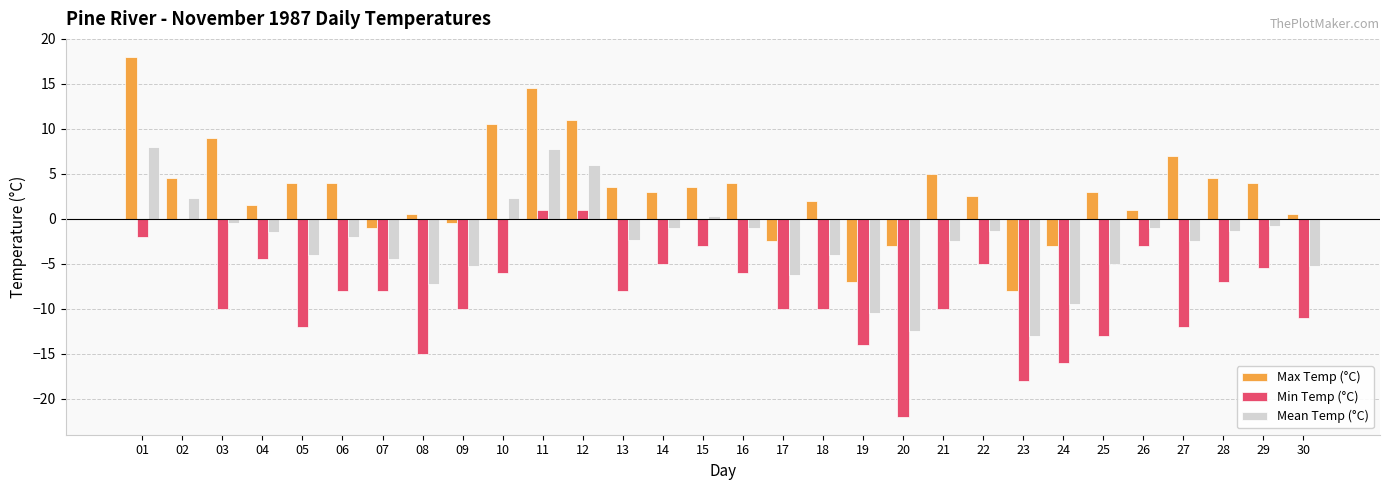

What is the sum of the Max Temp (°C) values at 07 and 11?

13.5